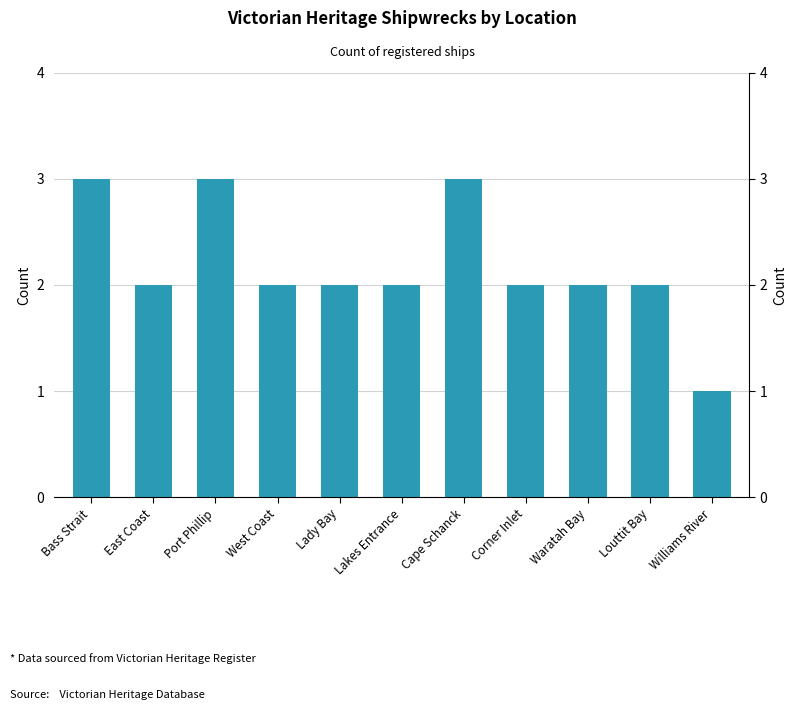

List the labels in order of value, largest first.

Bass Strait, Port Phillip, Cape Schanck, East Coast, West Coast, Lady Bay, Lakes Entrance, Corner Inlet, Waratah Bay, Louttit Bay, Williams River